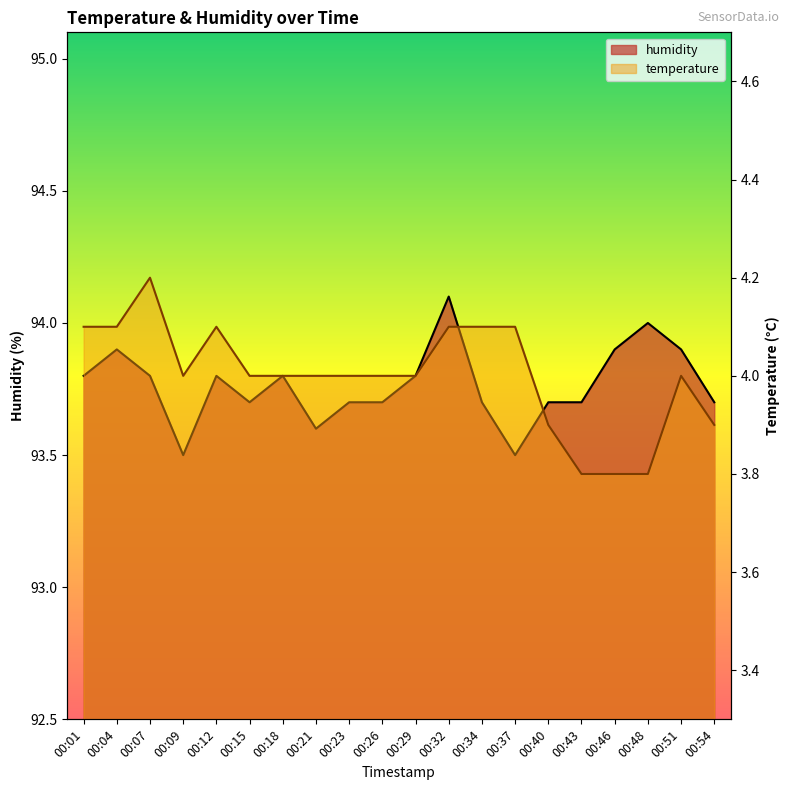

True or false: humidity and temperature cross at least once.

False